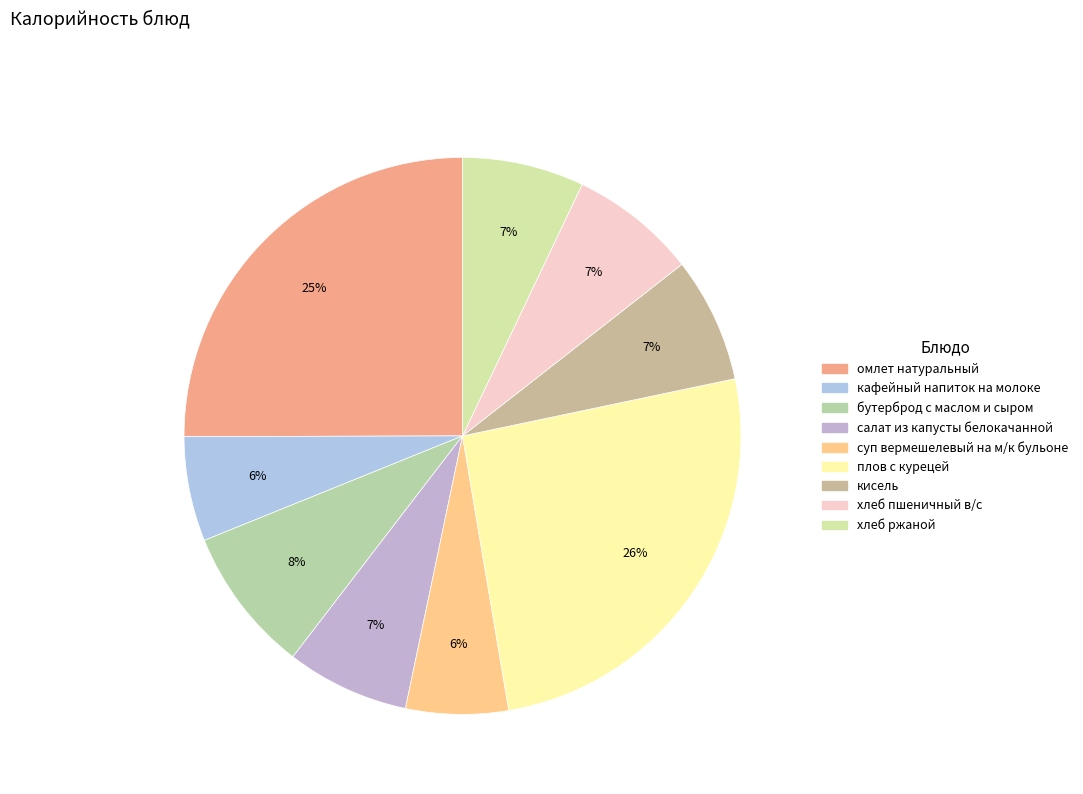

Rank the categories by value from lowest to highest.

суп вермешелевый на м/к бульоне, кафейный напиток на молоке, хлеб ржаной, салат из капусты белокачанной, кисель, хлеб пшеничный в/с, бутерброд с маслом и сыром, омлет натуральный, плов с курецей